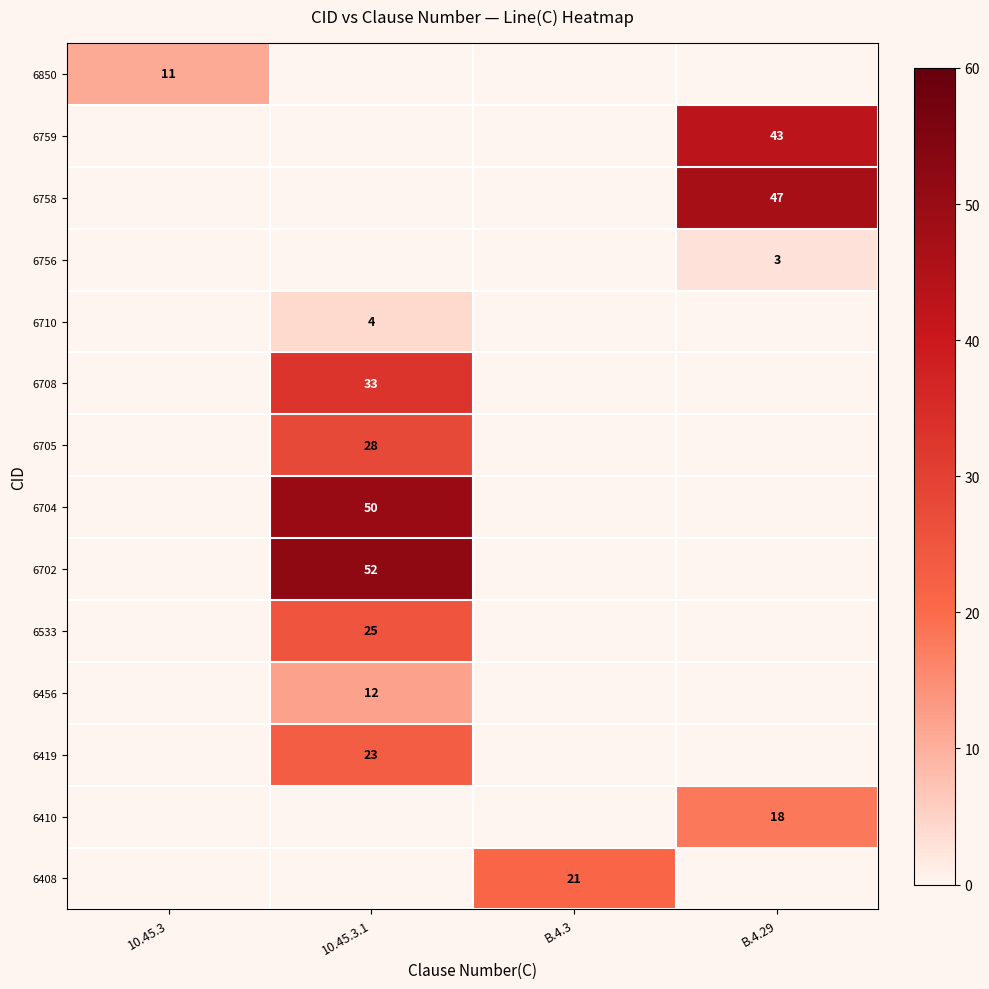

What is the difference between the 6705 values at B.4.3 and 10.45.3.1?

28